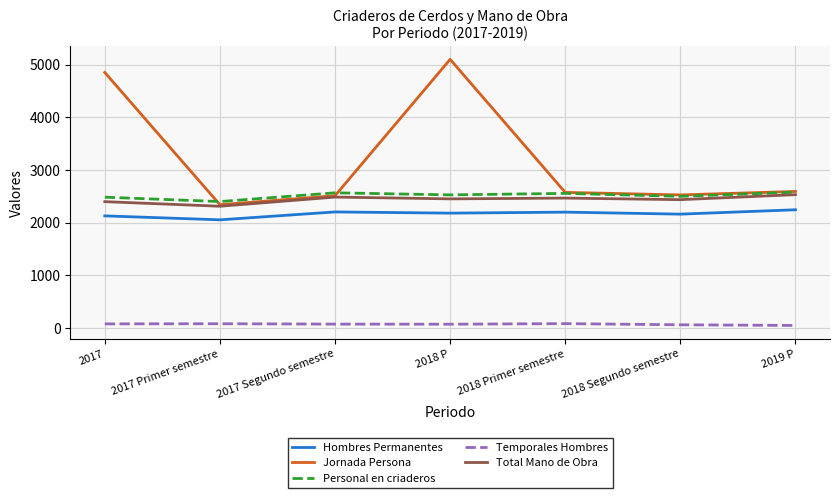

True or false: Hombres Permanentes and Total Mano de Obra intersect in this chart.

False